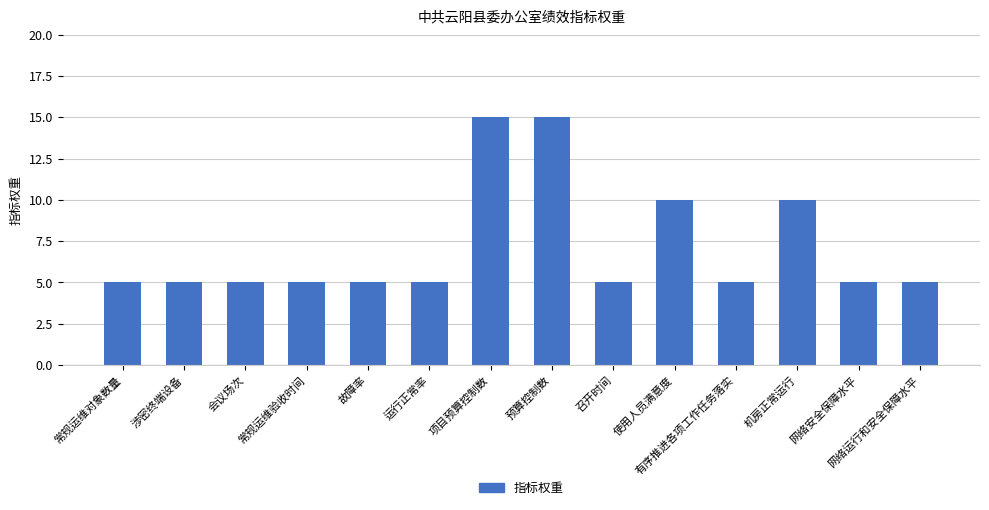

Approximately how many times larger is the value at 运行正常率 compared to 网络运行和安全保障水平?

1.0